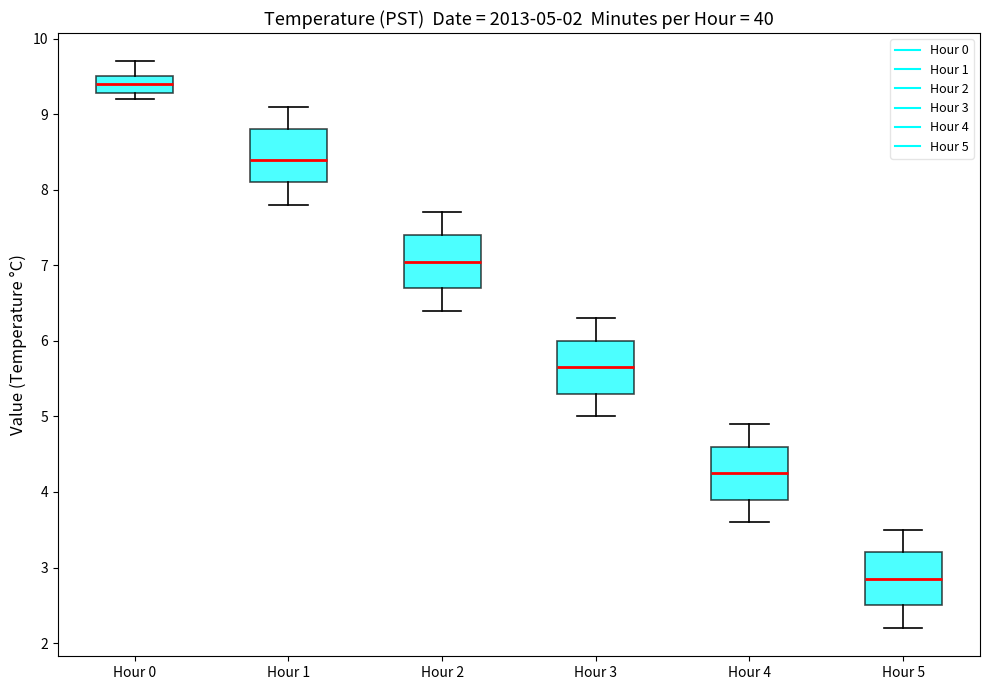

Which box's median line is the highest?

Hour 0